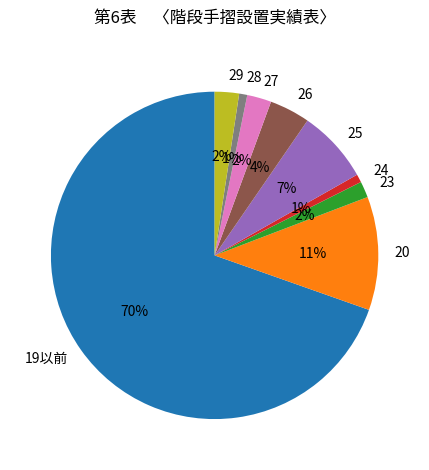

Which slice is the largest?

19以前